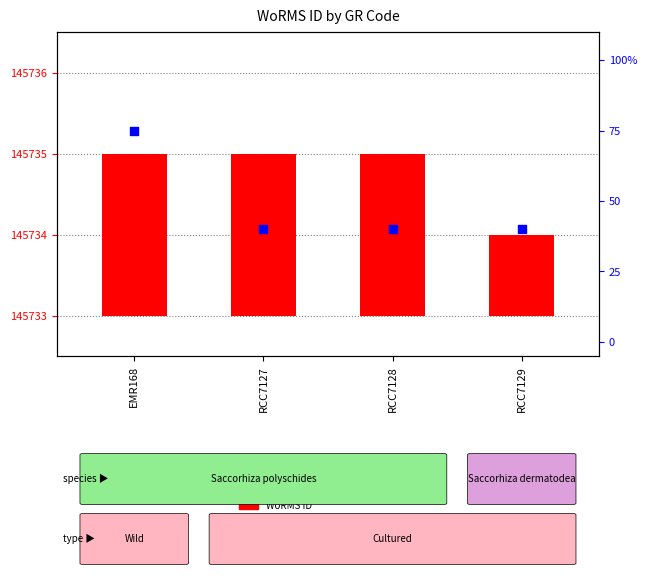

Which series contains the highest Y value?

percentile rank within the sample